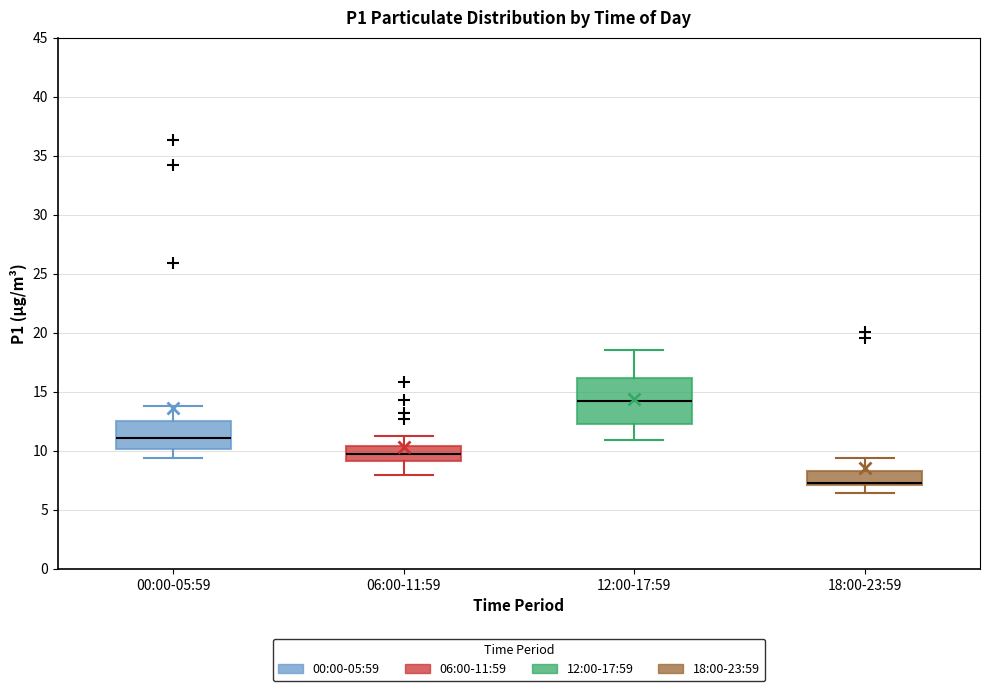

Reading left to right, read every box against the y-axis: the position of its median line, the range the box covers, and the ends of its whiskers. The values are not printed on the chart, so give them approximately, as read against the axis.

00:00-05:59: median 11.0, box 10.0 to 12.5, whiskers 9.5 to 14.0
06:00-11:59: median 9.5, box 9.0 to 10.5, whiskers 8.0 to 11.0
12:00-17:59: median 14.0, box 12.5 to 16.0, whiskers 11.0 to 18.5
18:00-23:59: median 7.0 (drawn on the box's lower edge), box 7.0 to 8.5, whiskers 6.5 to 9.5